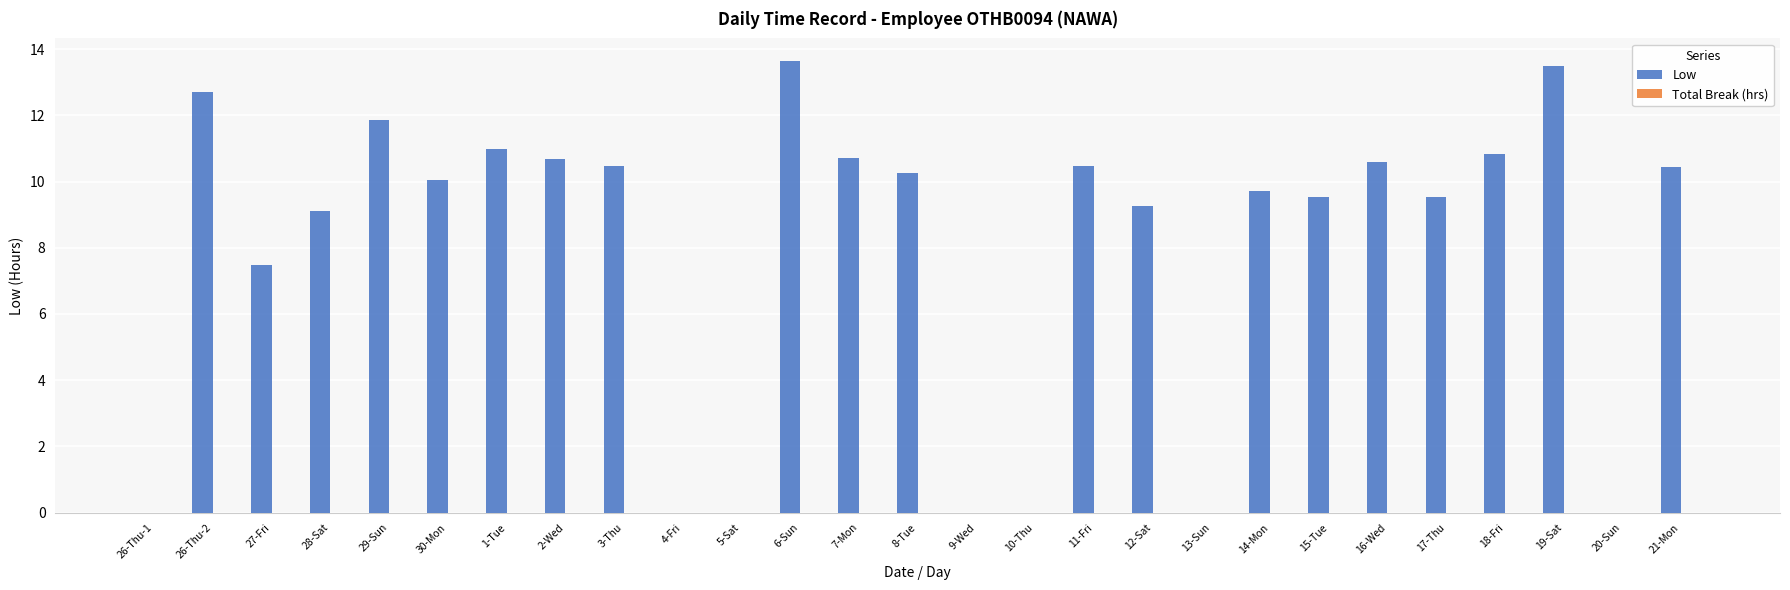

What is the sum of the values at 26-Thu-2 and 4-Fri?

12.7